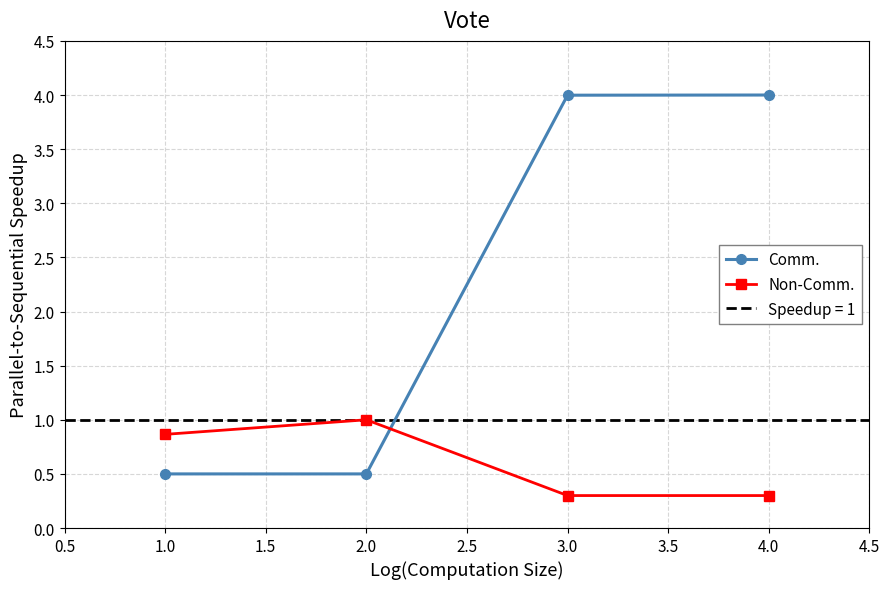

What is the value of the Comm. point at the 2nd from the left?

0.5